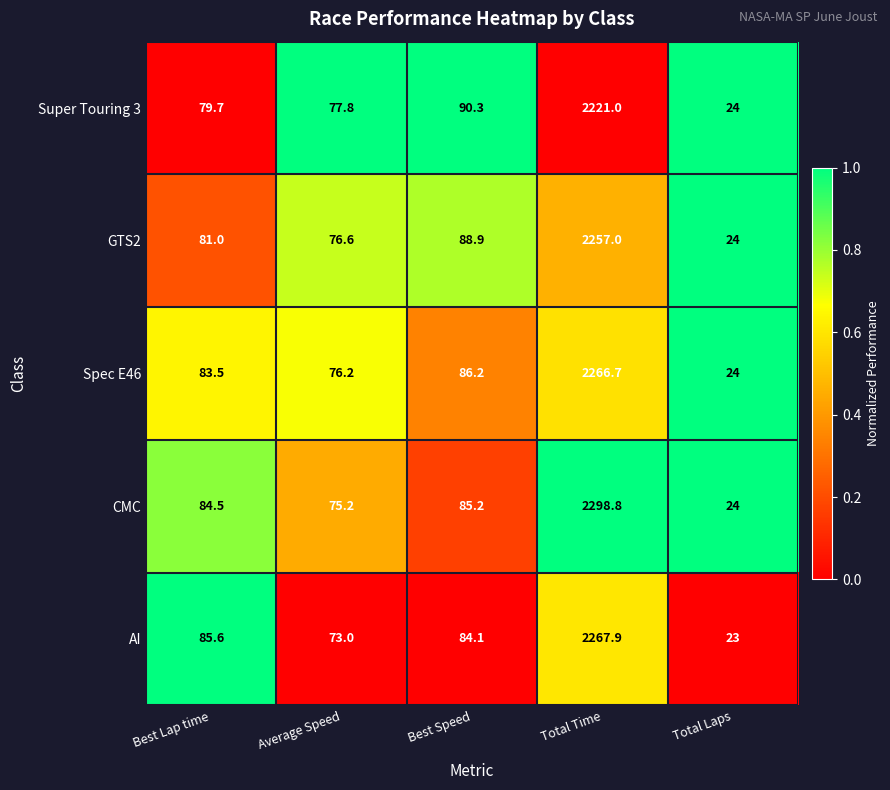

Count the number of categories in the chart.

5